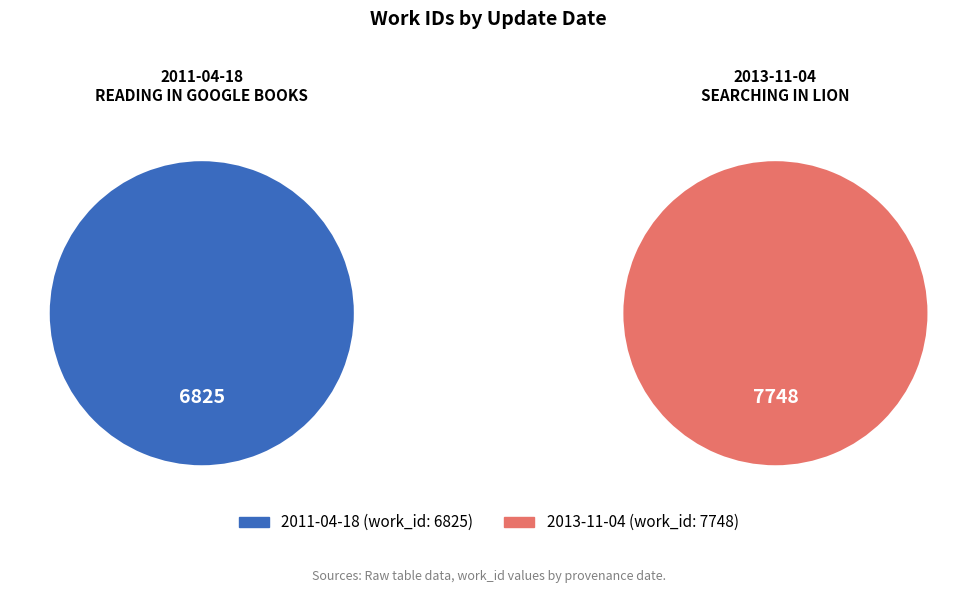

To the nearest percent, what is the difference between the largest and smallest slice percentages?

6%